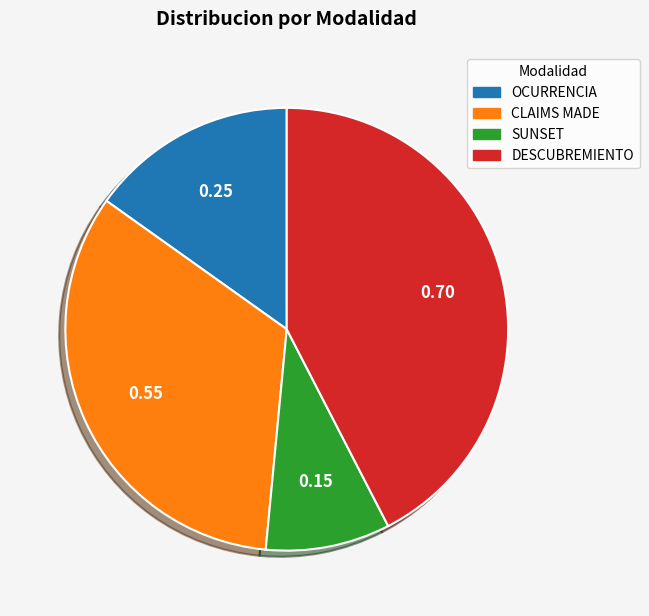

Which slice is the largest?

DESCUBREMIENTO